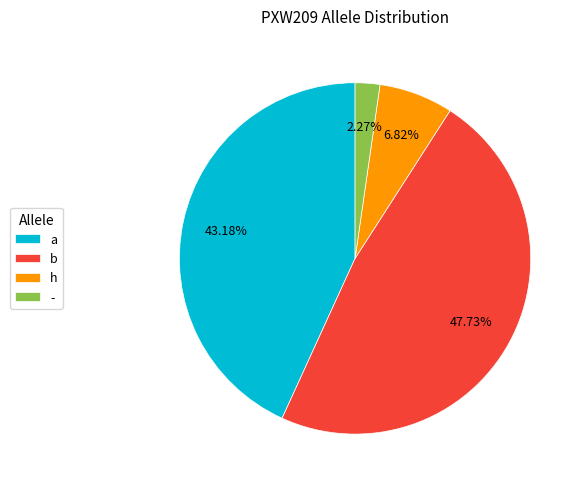

Which slice is the smallest?

-